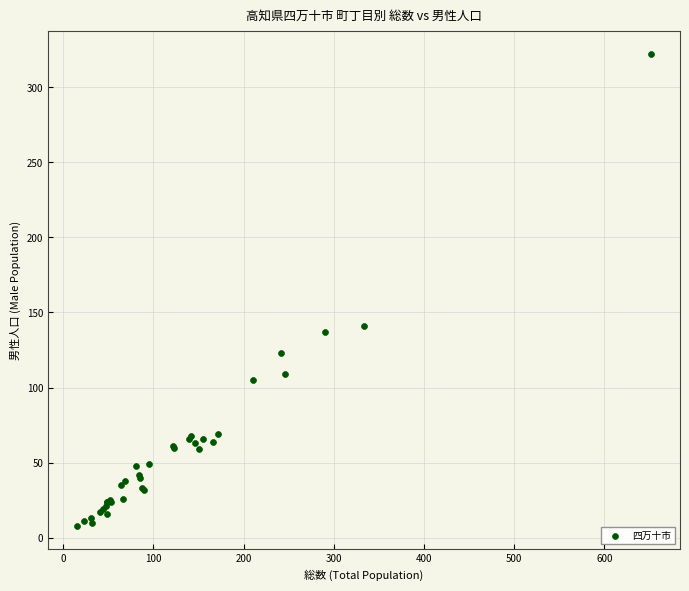

What Y value in the scatter plot is closest to 165?

141